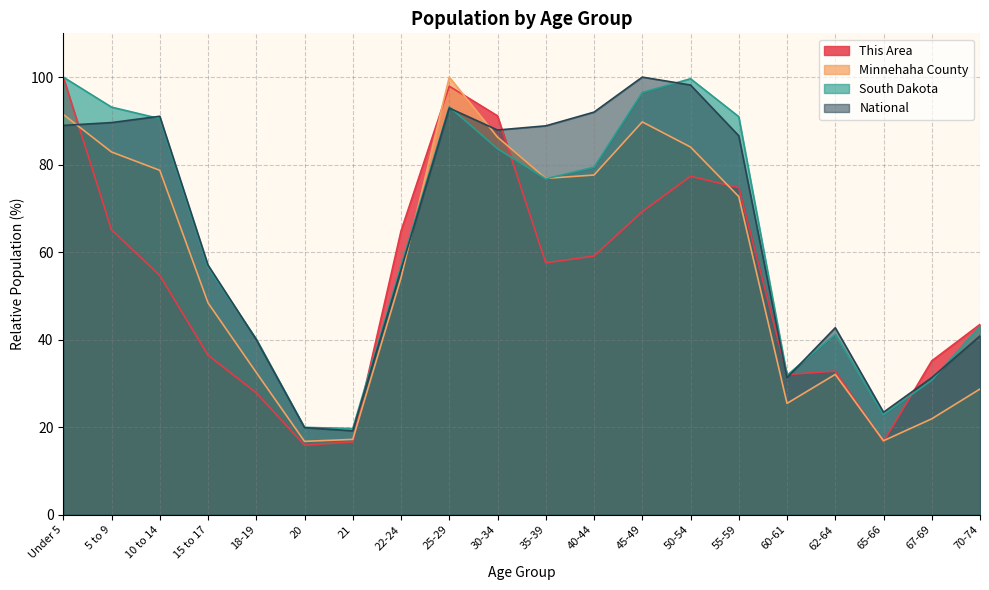

Rank the series at 10 to 14 from highest to lowest value.

National, South Dakota, Minnehaha County, This Area